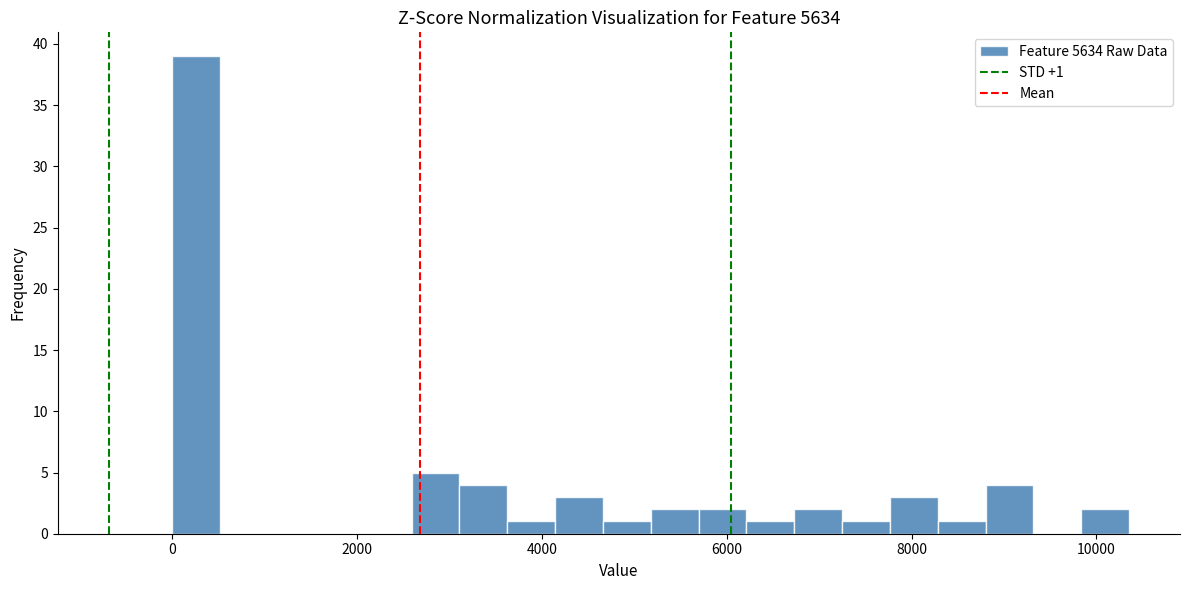

Around what value on the x-axis is the tallest bar? Give the approximate position of its centre, as read against the axis.

200